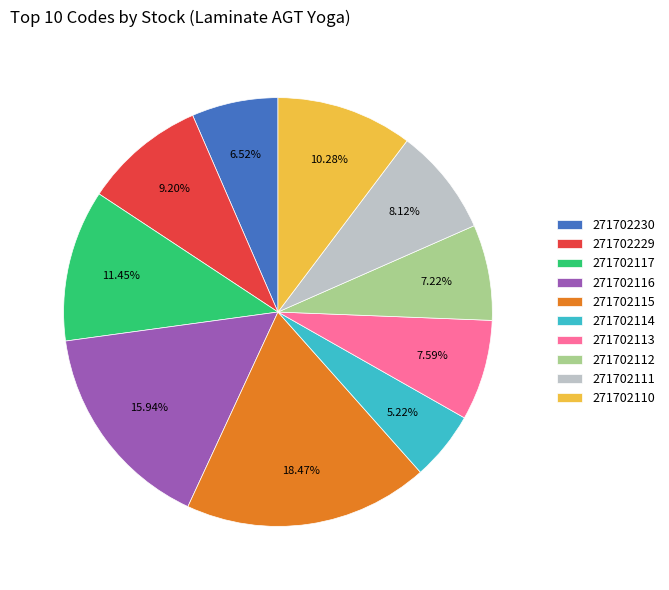

To the nearest percent, what percentage of the pie is 271702230?

7%